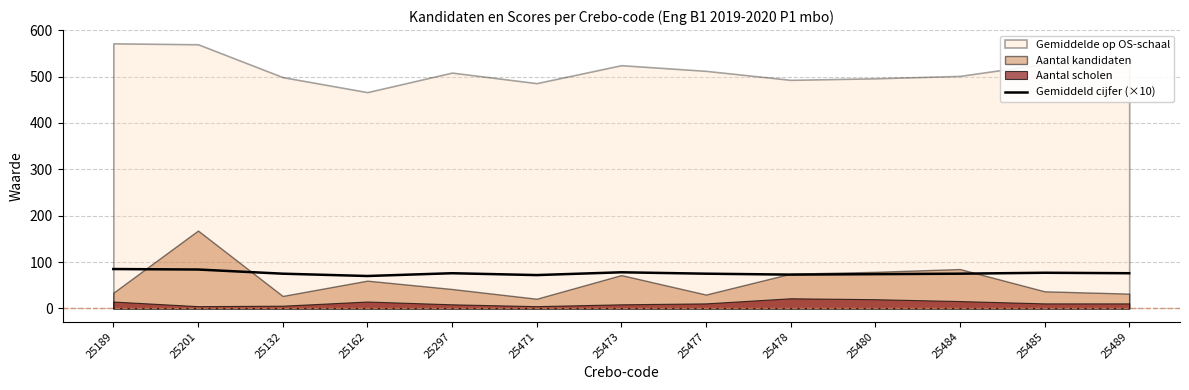

The Gemiddeld cijfer (×10) series shows 113 at 25478. True or false?

False